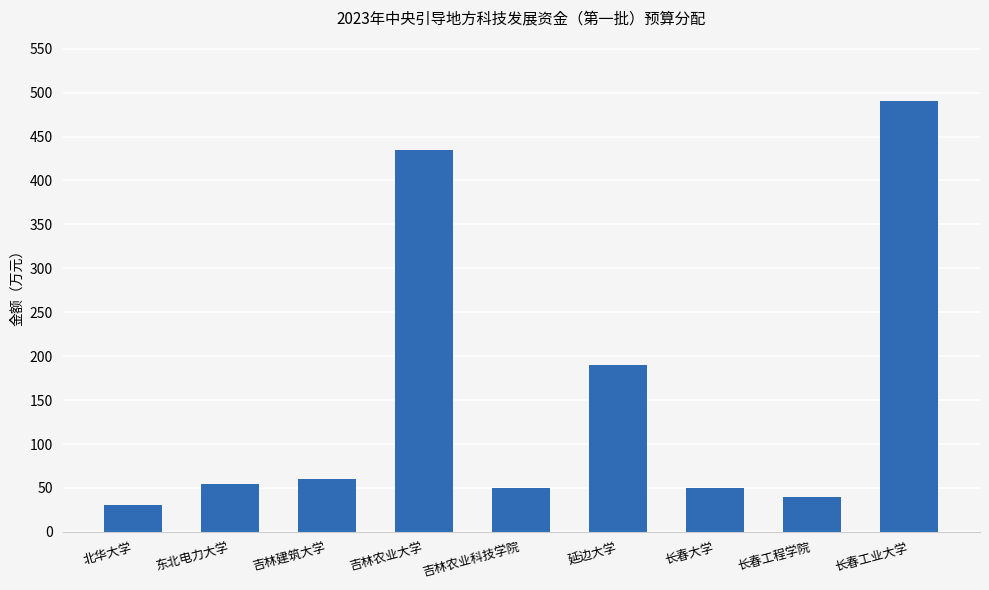

Reading right to left, what are all the values shown in this chart?

长春工业大学=490	长春工程学院=40	长春大学=50	延边大学=190	吉林农业科技学院=50	吉林农业大学=435	吉林建筑大学=60	东北电力大学=55	北华大学=30